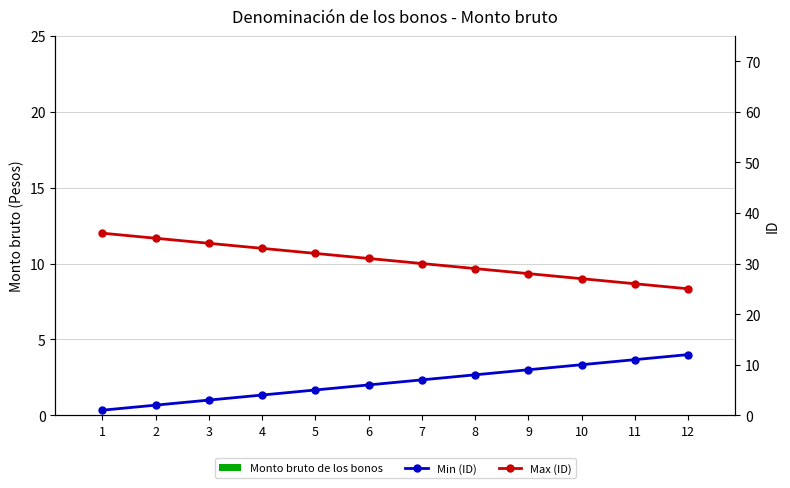

At which label is Min (ID) closest to 6?

6